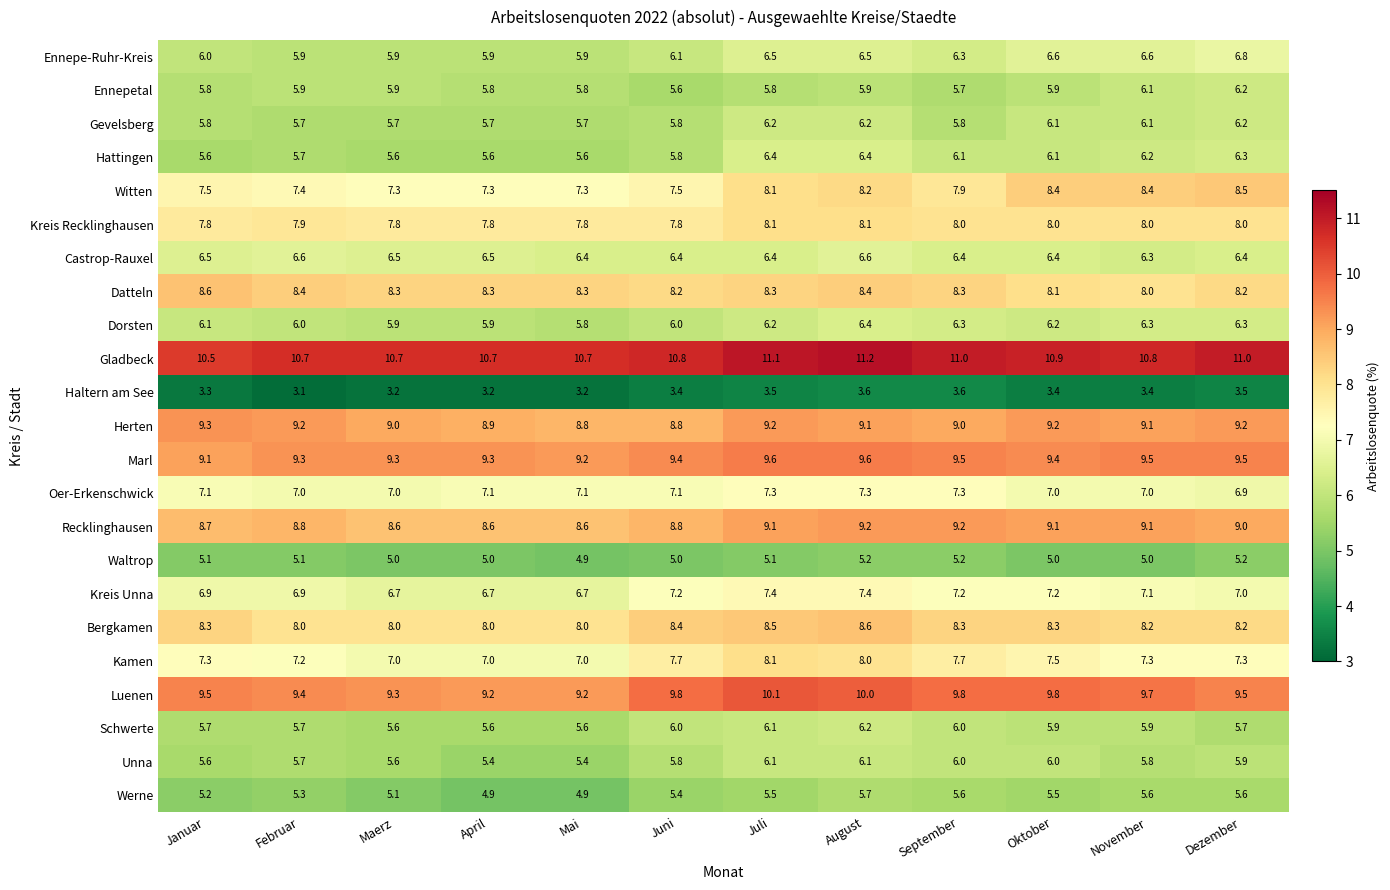

Which series has the largest range (max minus min)?

Witten